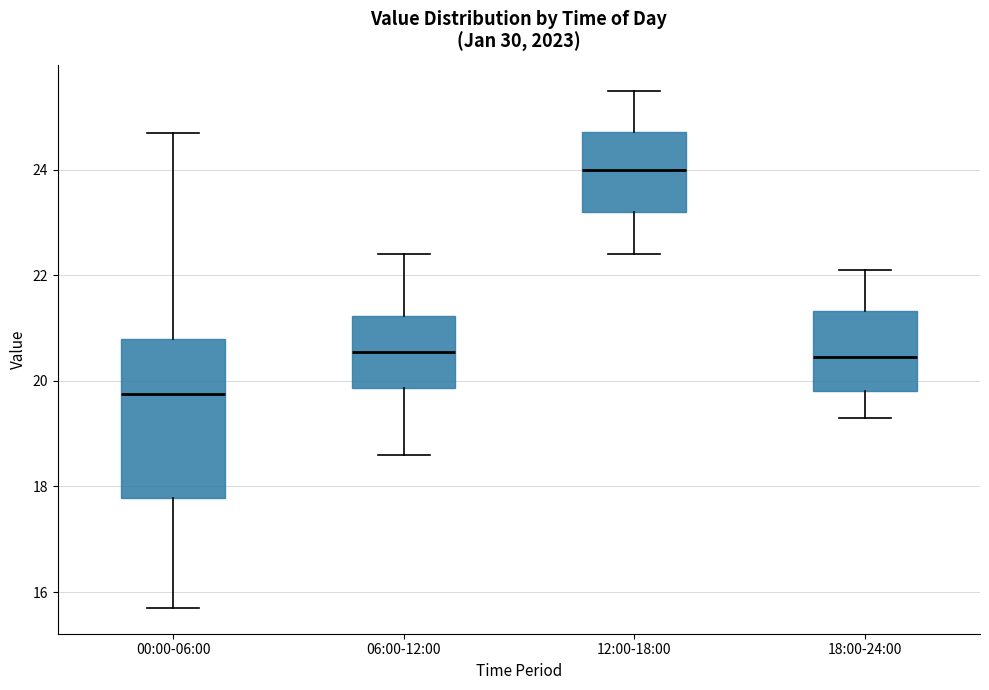

Comparing the boxes themselves (not the whiskers), which one is the tallest?

00:00-06:00